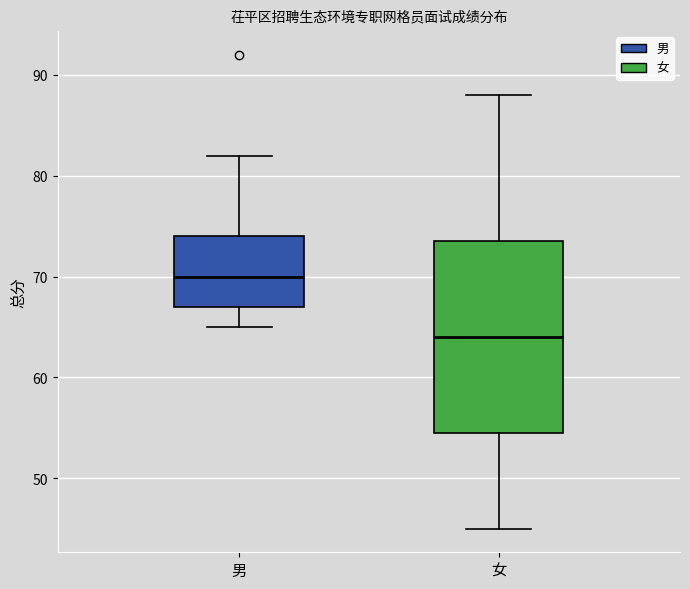

Where is the upper edge of the box for 女 on the y-axis? The values are not printed on the chart, so give them approximately, as read against the axis.

74